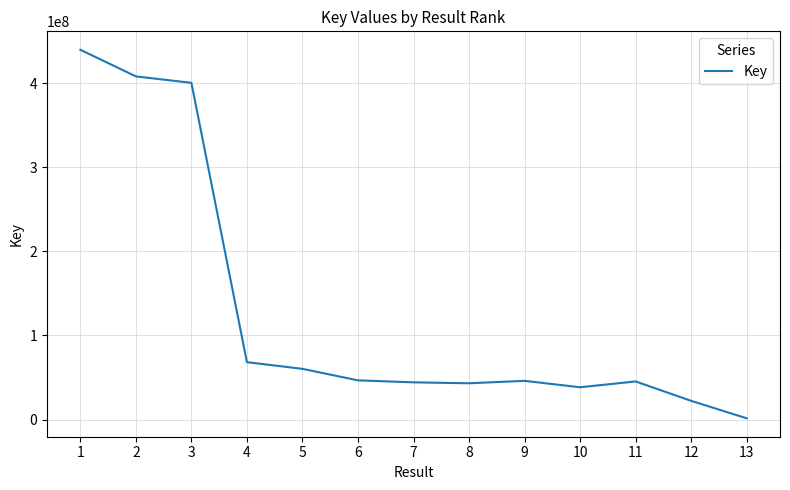

Is it true that the value at 3 is 400626229?

True